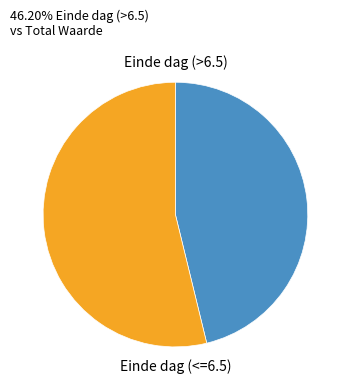

Combined, do Einde dag (<=6.5) and Einde dag (>6.5) account for over 50%?

Yes